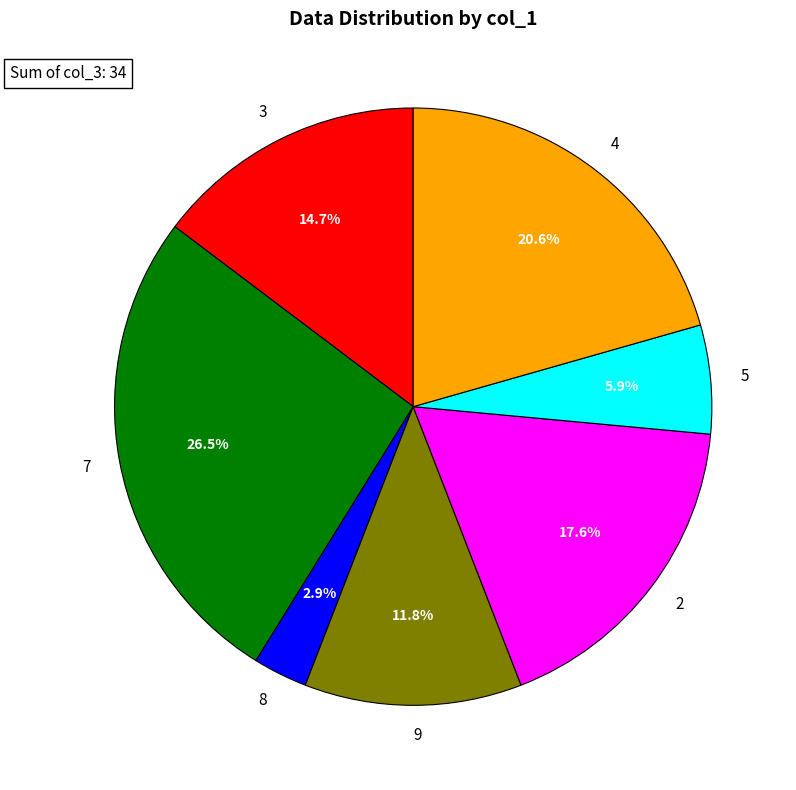

What is the largest slice in the pie chart?

7